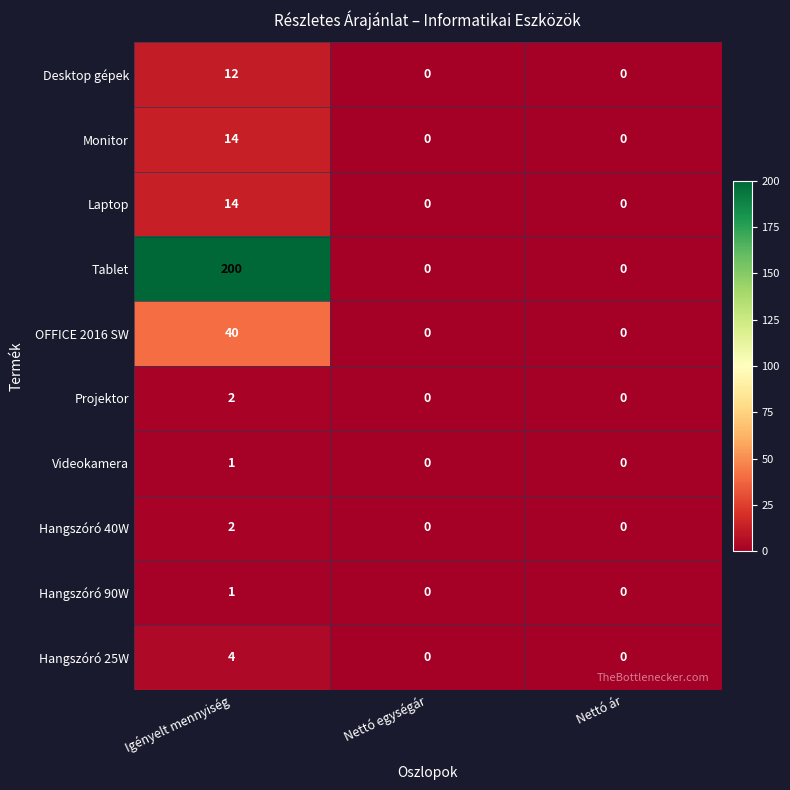

Between Igényelt mennyiség and Nettó egységár, which series saw the biggest shift?

Tablet